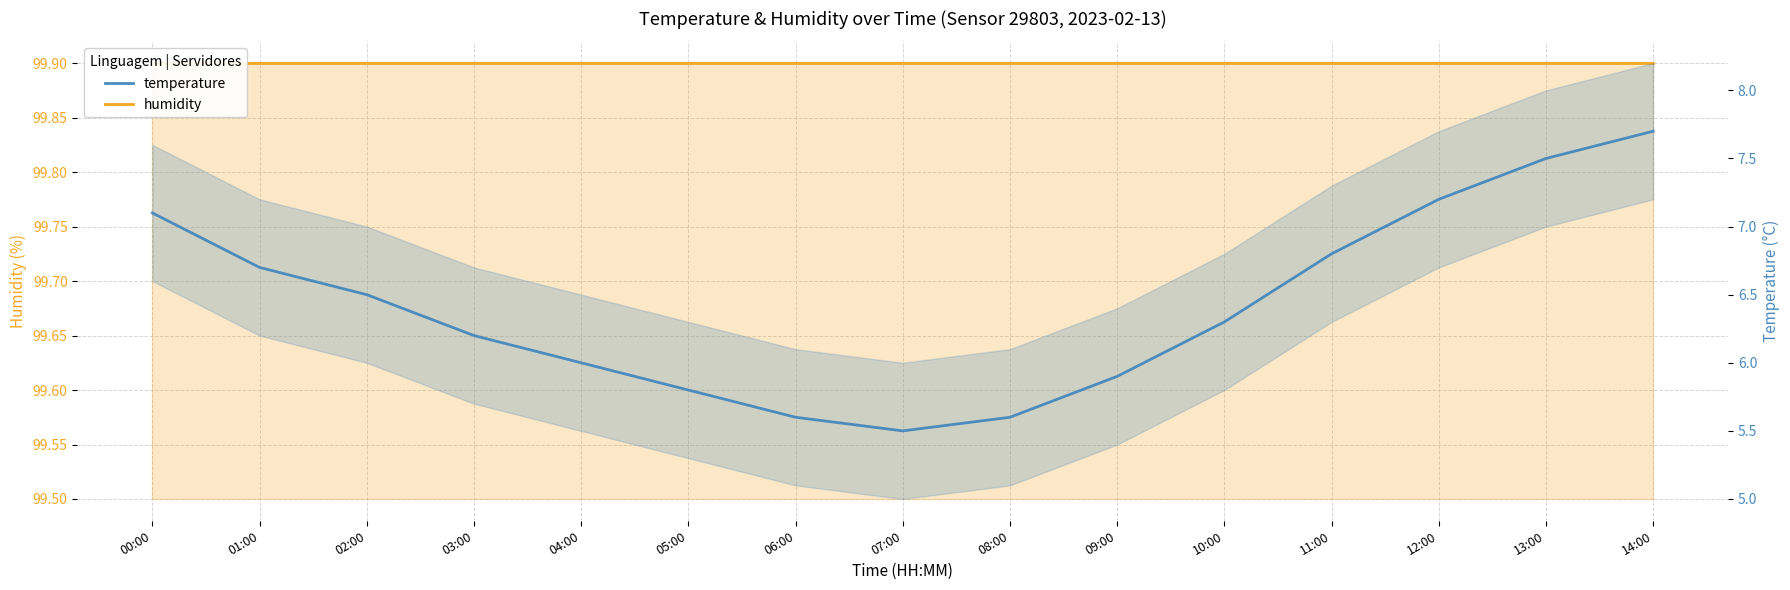

What is the label of the 7th point from the left?

06:00